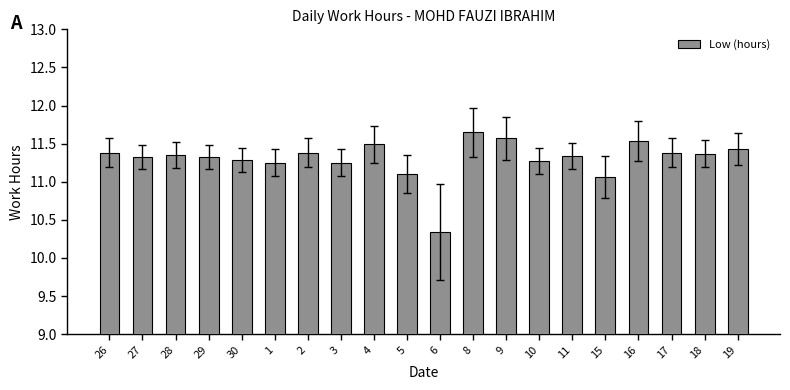

Approximately how many times larger is the value at 9 compared to 26?

1.0